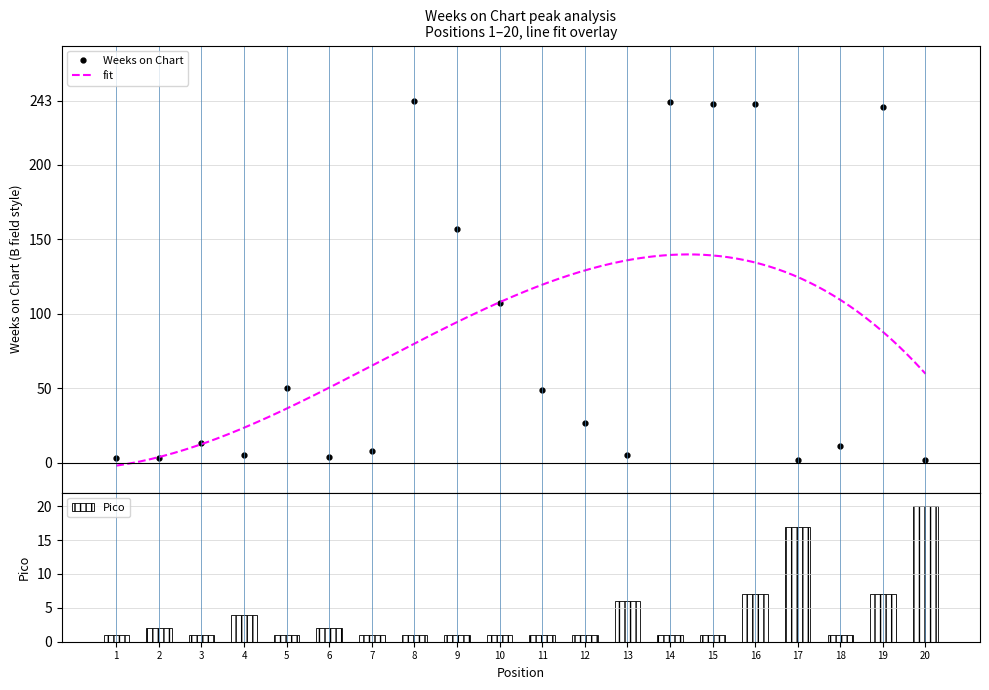

The Weeks on Chart series shows 36 at 12. True or false?

False